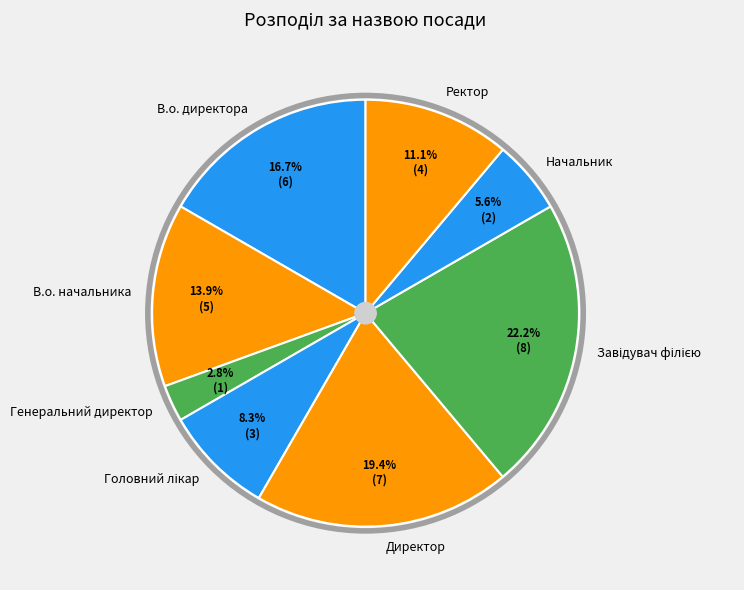

What portion of the pie excludes В.о. начальника?

86.1%